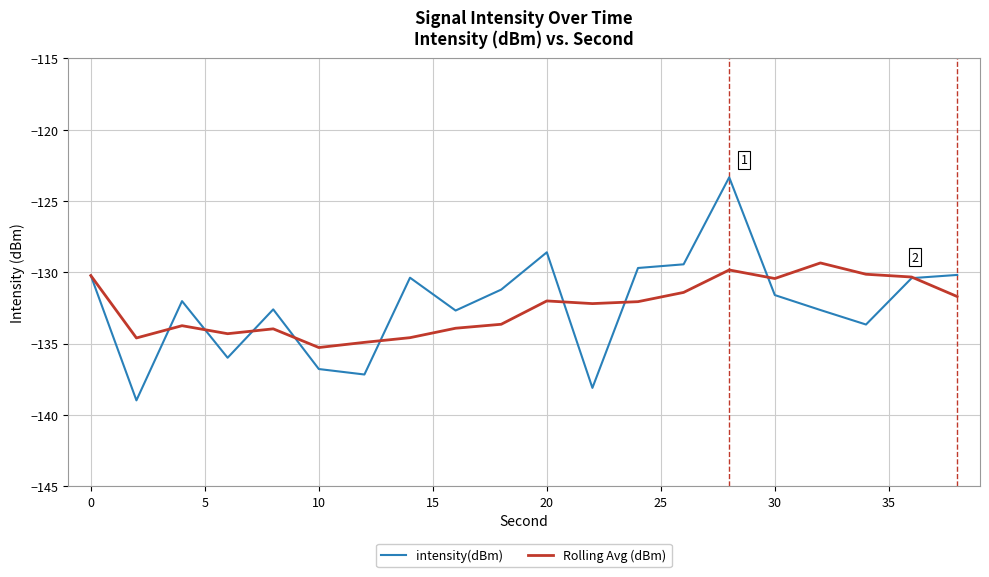

Which series has the largest range (max minus min)?

intensity(dBm)